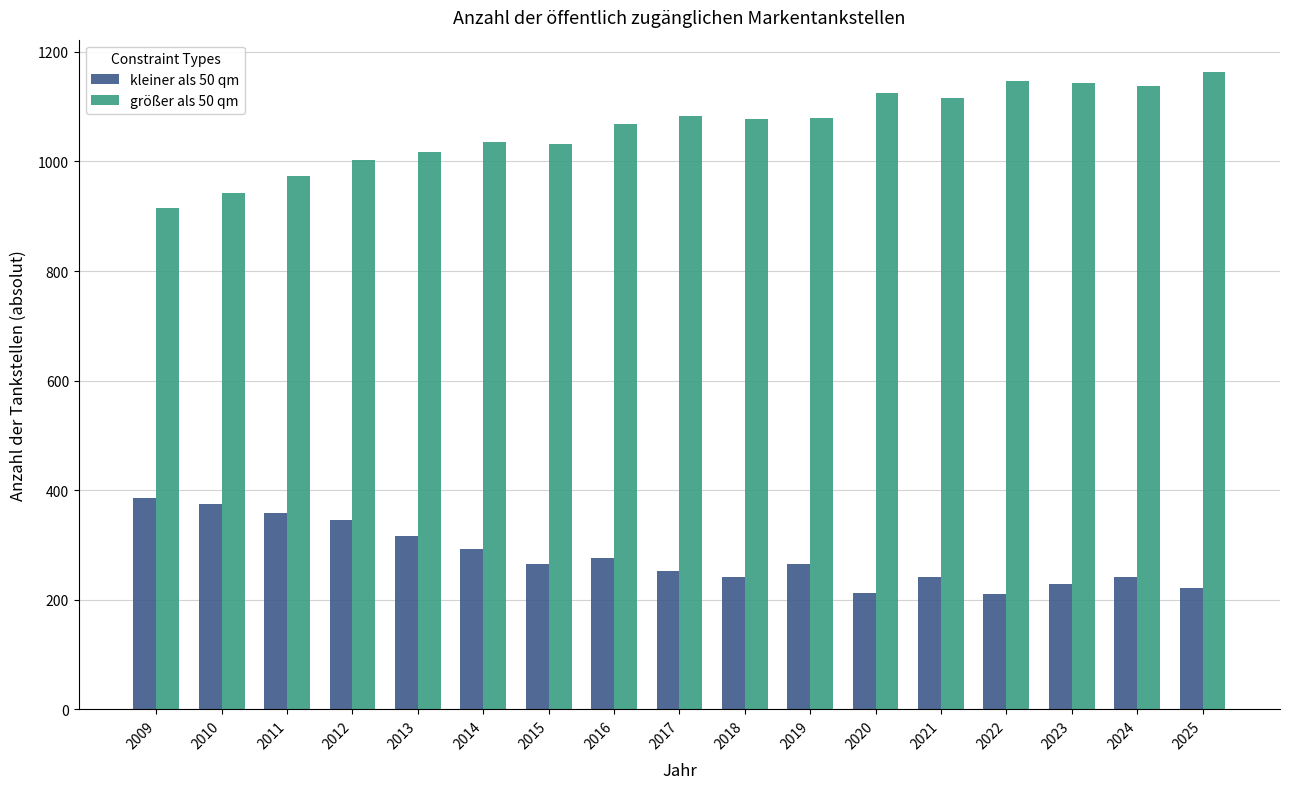

What are all the series names shown in the legend?

kleiner als 50 qm, größer als 50 qm